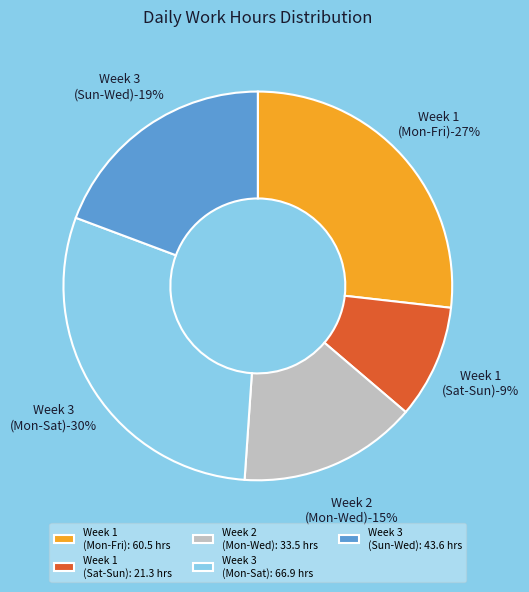

Is it true that Day 3 (Mon) is 1% of the pie?

False